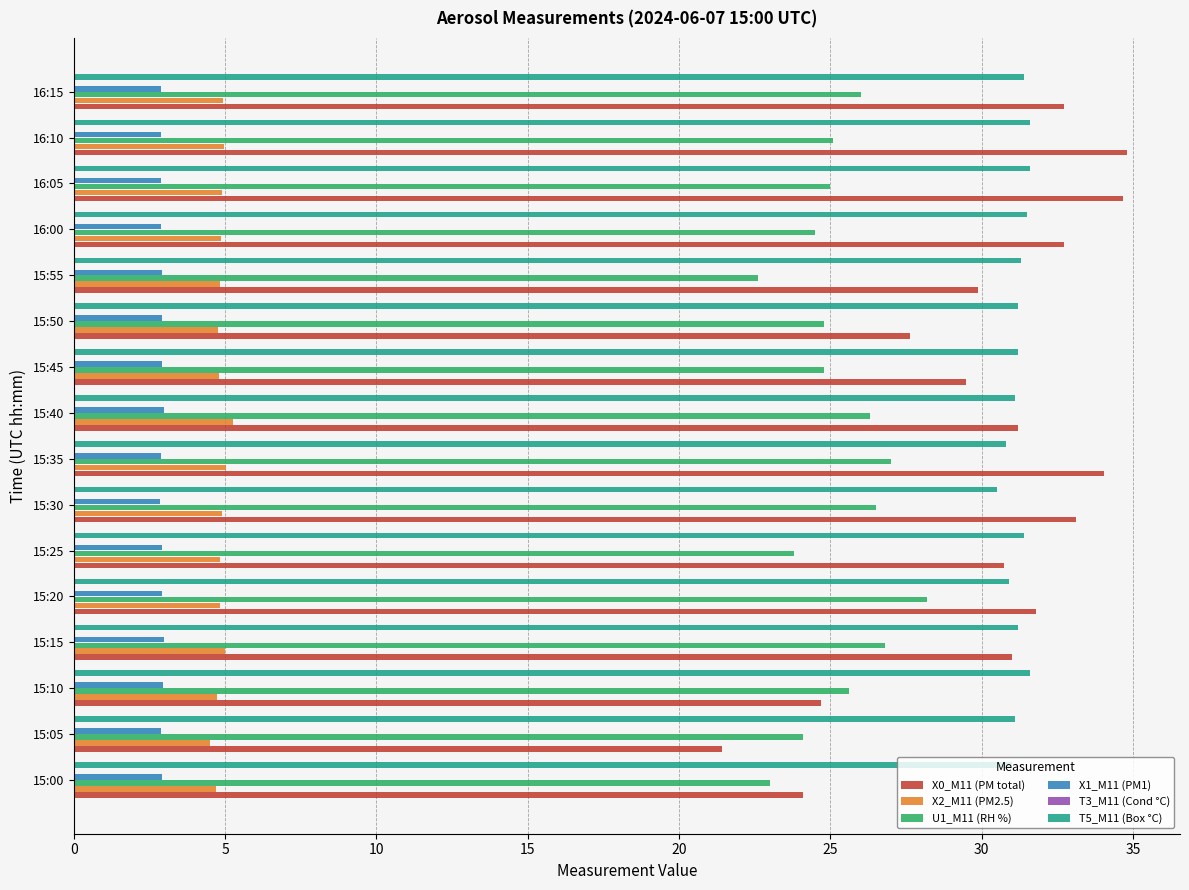

Between 15:35 and 15:45, which series saw the biggest shift?

X0_M11 (PM total)